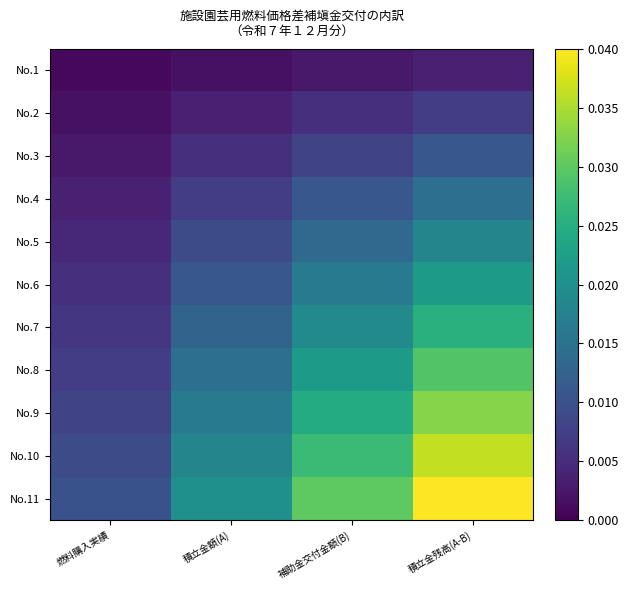

Reading left to right, what are all the values shown in this chart?

No.1: 燃料購入実績=0.0	積立金額(A)=0.0	補助金交付金額(B)=0.0	積立金残高(A-B)=0.0
No.2: 燃料購入実績=0.0	積立金額(A)=0.0	補助金交付金額(B)=0.0	積立金残高(A-B)=0.0
No.3: 燃料購入実績=0.0	積立金額(A)=0.0	補助金交付金額(B)=0.0	積立金残高(A-B)=0.0
No.4: 燃料購入実績=0.0	積立金額(A)=0.0	補助金交付金額(B)=0.0	積立金残高(A-B)=0.0
No.5: 燃料購入実績=0.0	積立金額(A)=0.0	補助金交付金額(B)=0.0	積立金残高(A-B)=0.0
No.6: 燃料購入実績=0.0	積立金額(A)=0.0	補助金交付金額(B)=0.0	積立金残高(A-B)=0.0
No.7: 燃料購入実績=0.0	積立金額(A)=0.0	補助金交付金額(B)=0.0	積立金残高(A-B)=0.0
No.8: 燃料購入実績=0.0	積立金額(A)=0.0	補助金交付金額(B)=0.0	積立金残高(A-B)=0.0
No.9: 燃料購入実績=0.0	積立金額(A)=0.0	補助金交付金額(B)=0.0	積立金残高(A-B)=0.0
No.10: 燃料購入実績=0.0	積立金額(A)=0.0	補助金交付金額(B)=0.0	積立金残高(A-B)=0.0
No.11: 燃料購入実績=0.0	積立金額(A)=0.0	補助金交付金額(B)=0.0	積立金残高(A-B)=0.0